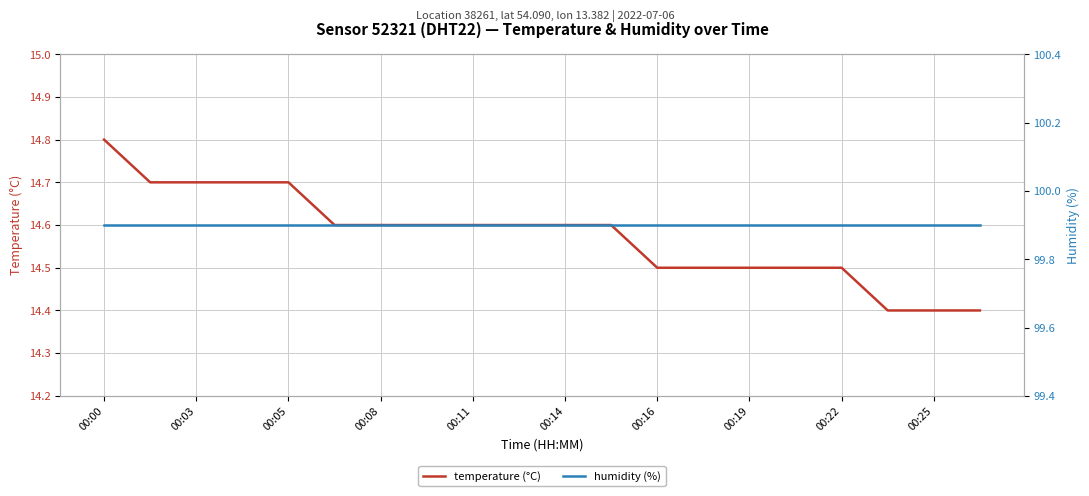

True or false: temperature (°C) has a value of 23.7 at 00:25.

False